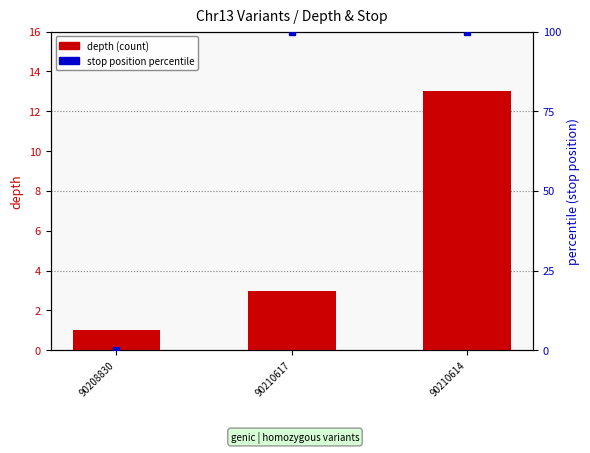

The value at 90210617 is 5. True or false?

False